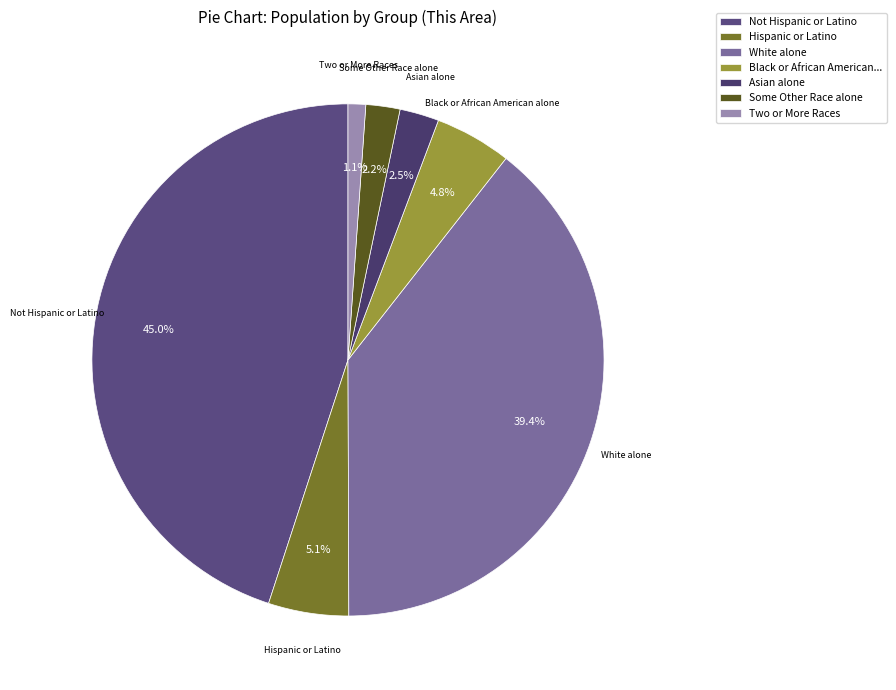

What percentage do Not Hispanic or Latino and Asian alone together represent?

47.5%